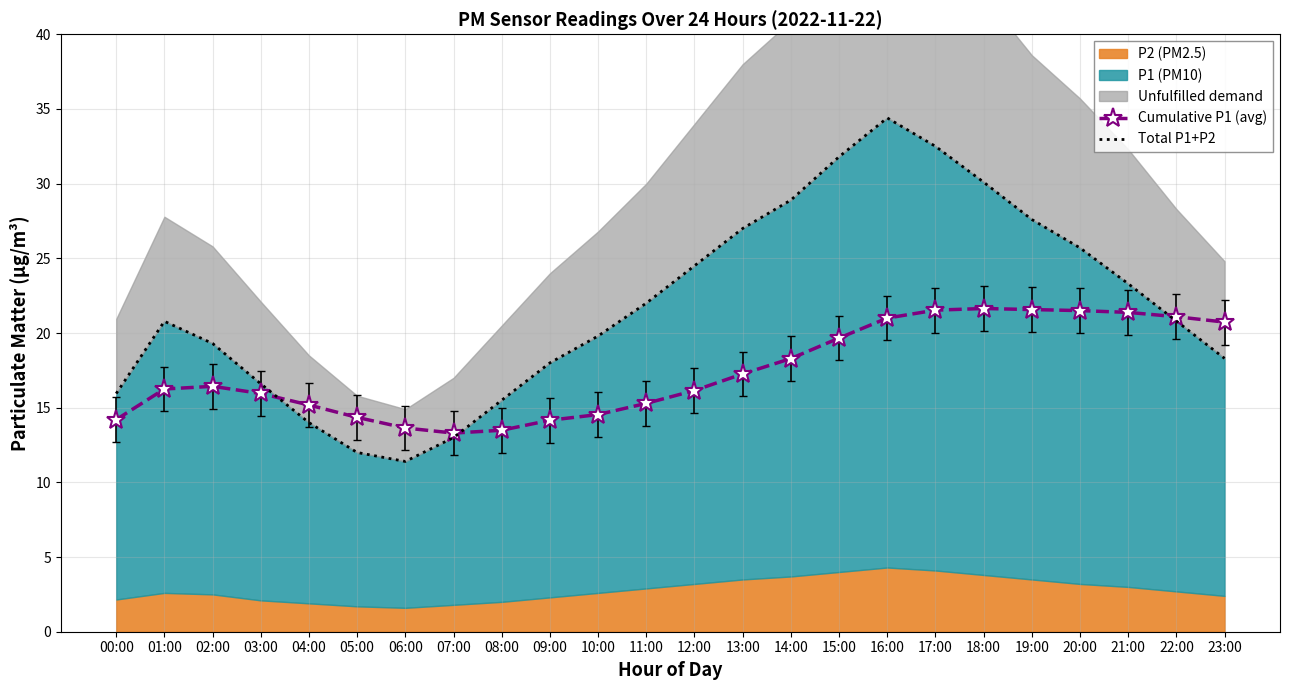

Which series has the largest total across all categories?

Total P1+P2